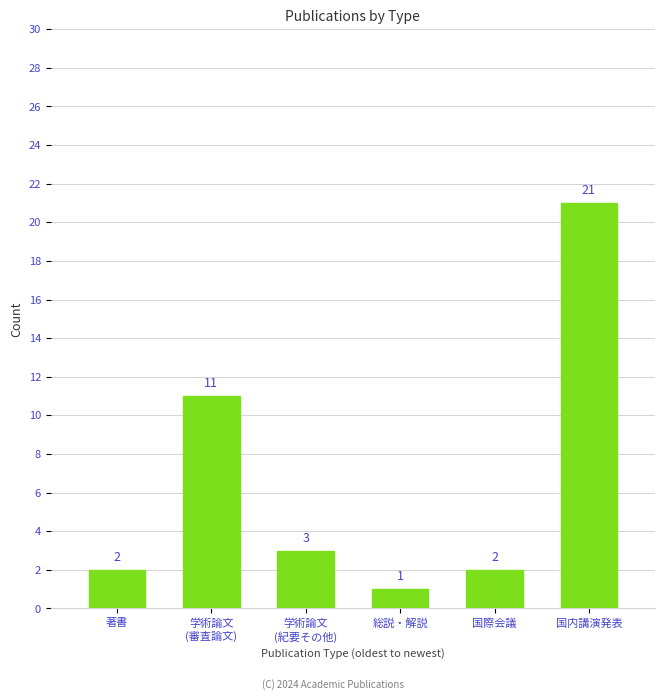

Reading left to right, list all the values displayed in this chart.

2	11	3	1	2	21